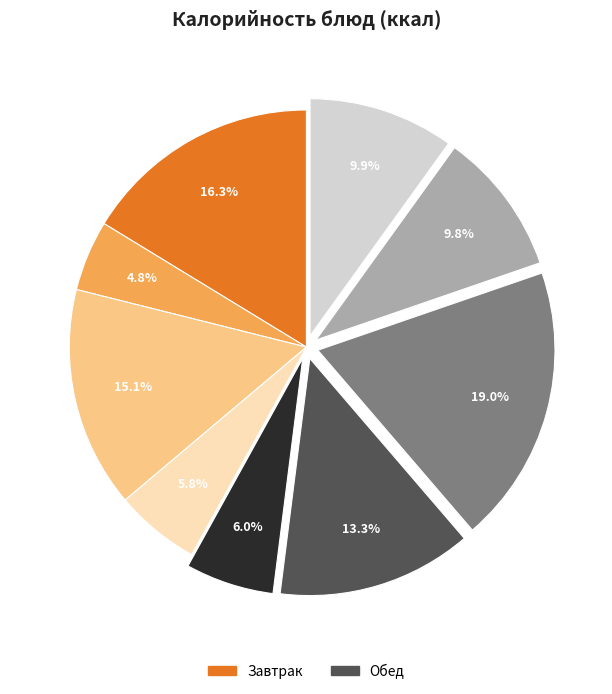

Does any single category account for the majority?

No